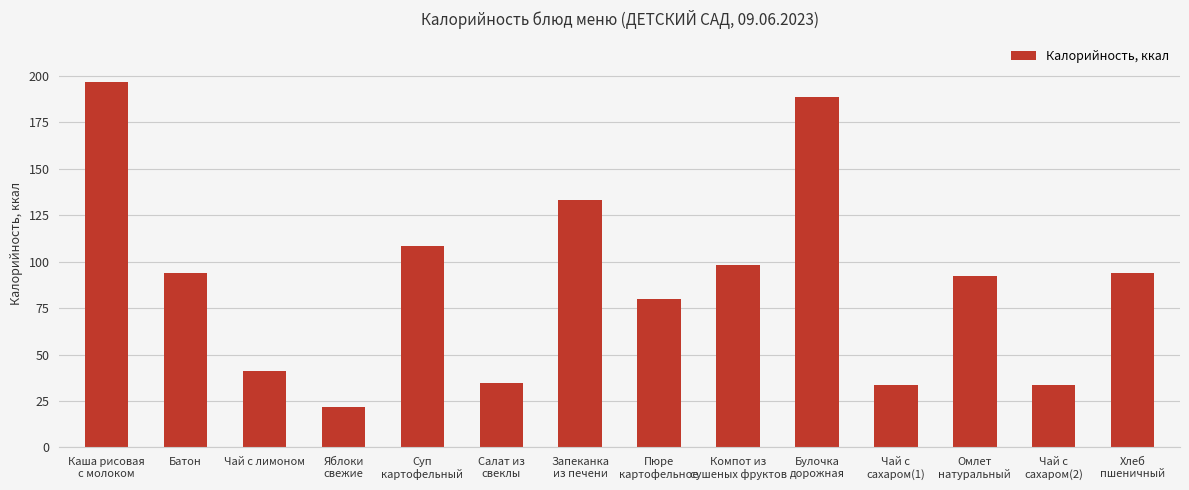

What is the greatest value displayed?

196.5